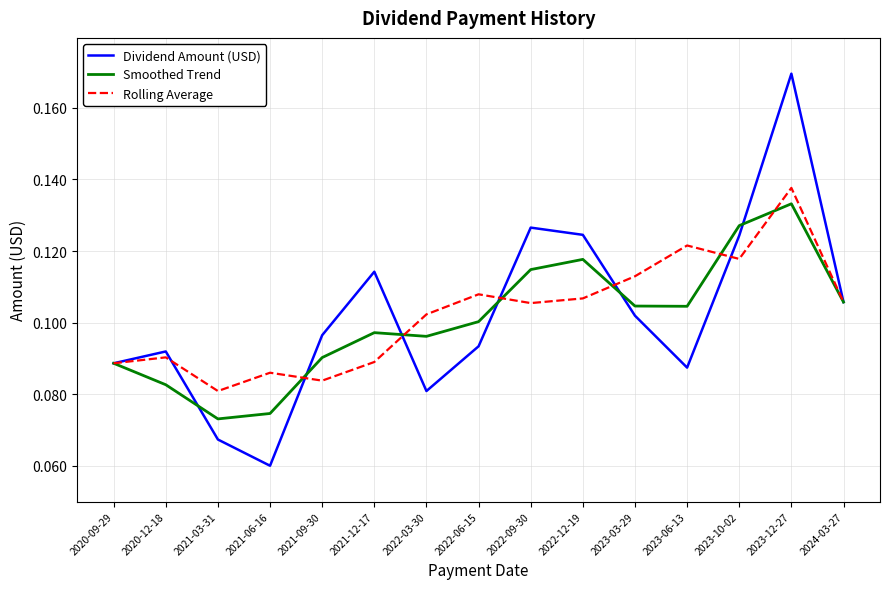

What is the sum of all Dividend Amount (USD) values?

1.5